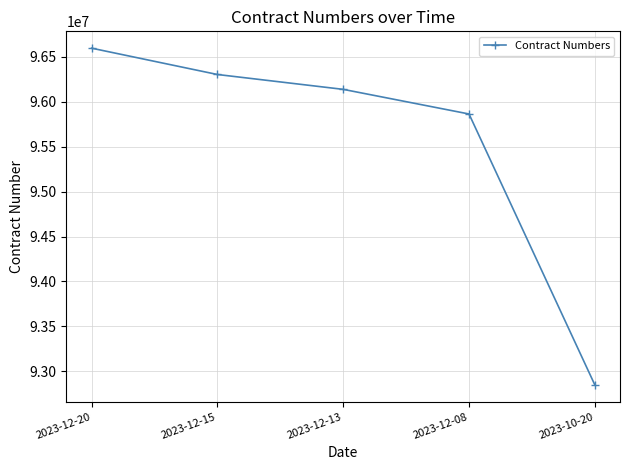

At which category does the chart reach its minimum across all series?

2023-10-20